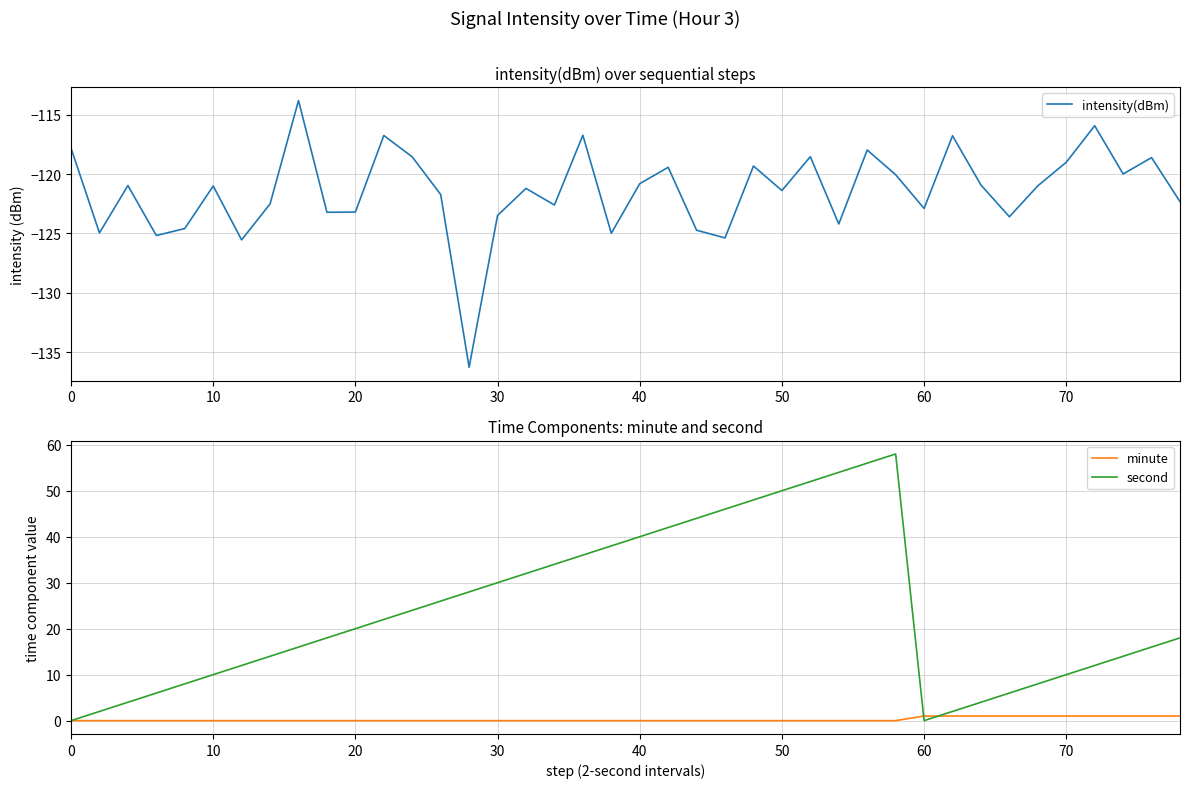

True or false: second has a value of 10 at 30.

False